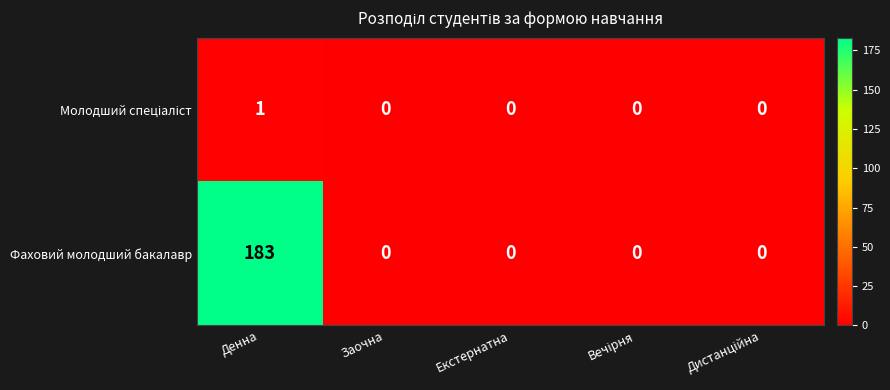

Which series has the widest spread of values?

Фаховий молодший бакалавр